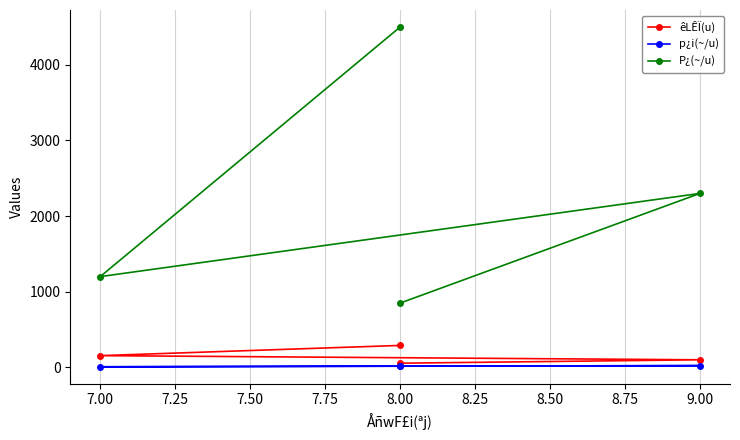

What is the sum of all êLÊÏ(u) values?

600.0